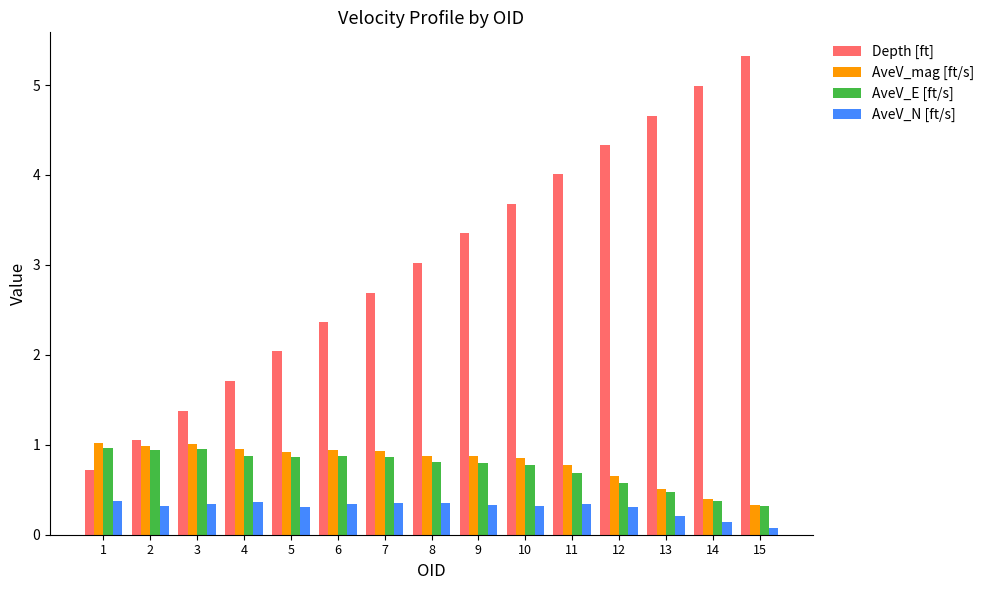

Between 1 and 10, which series saw the biggest shift?

Depth [ft]